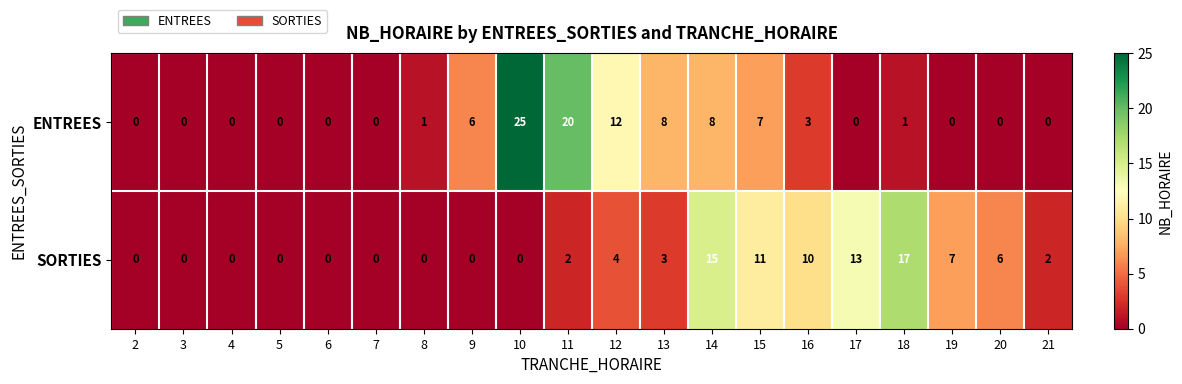

What is the total value across all series at 12?

16